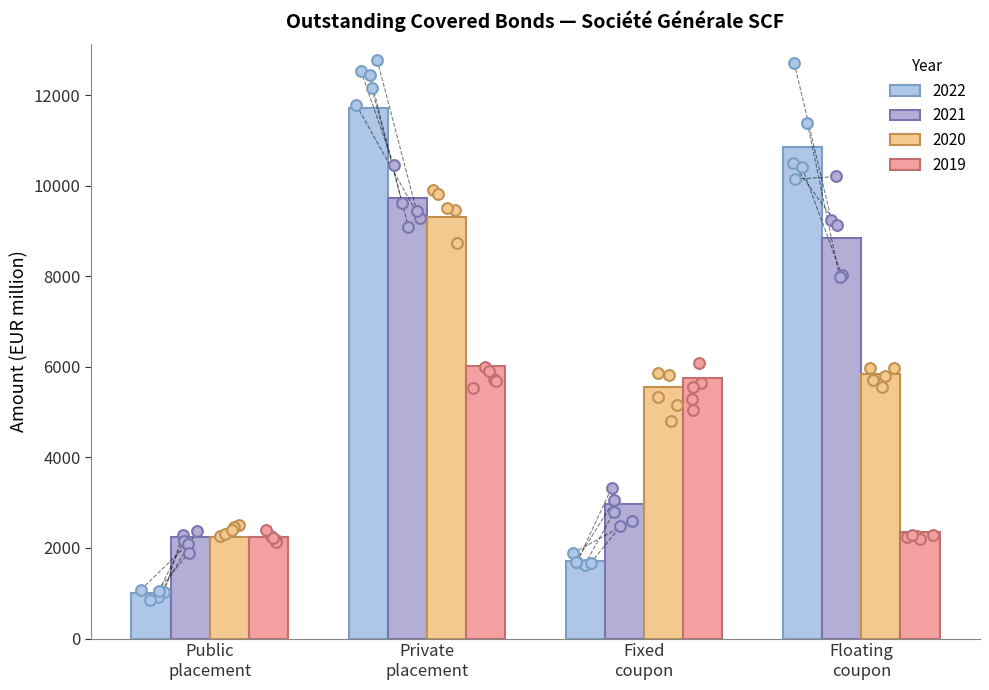

Which series contains the highest Y value?

2022